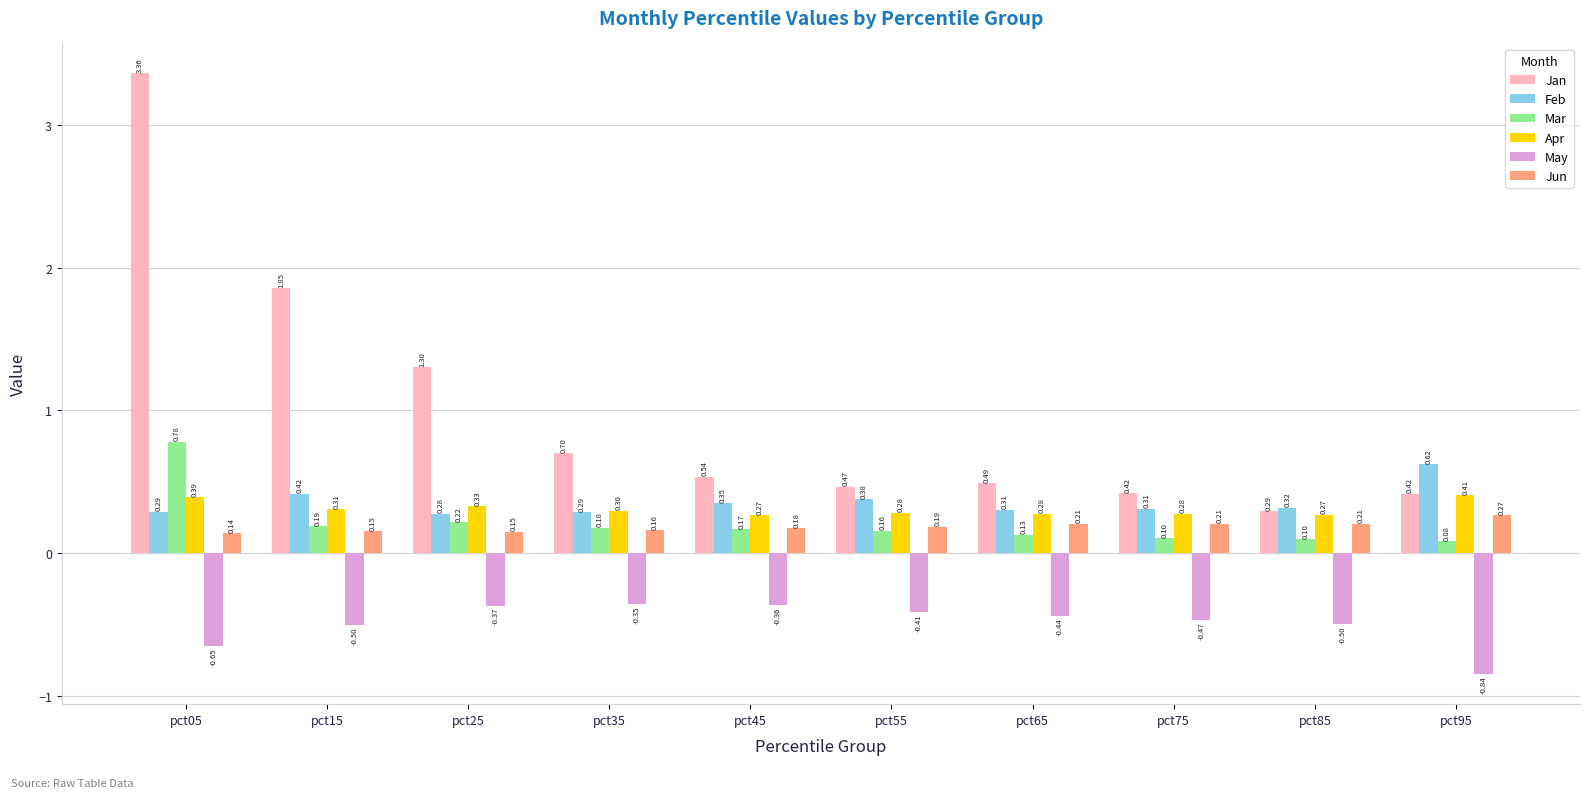

What is the sum of all Jan values?

9.8